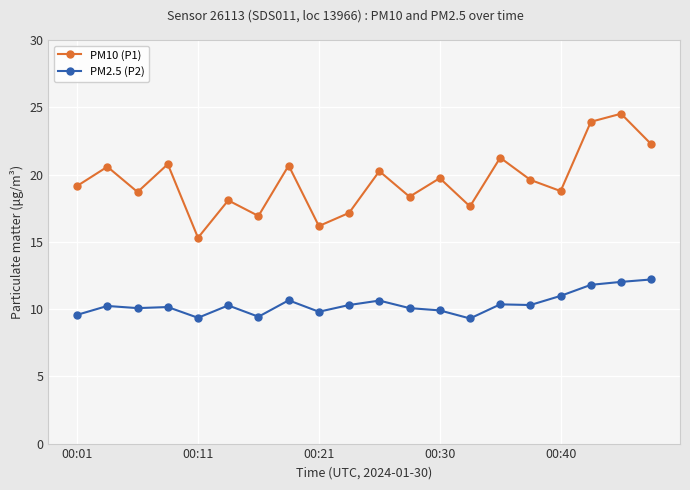

What is the value of the PM10 (P1) point at the 12th from the left?

18.4